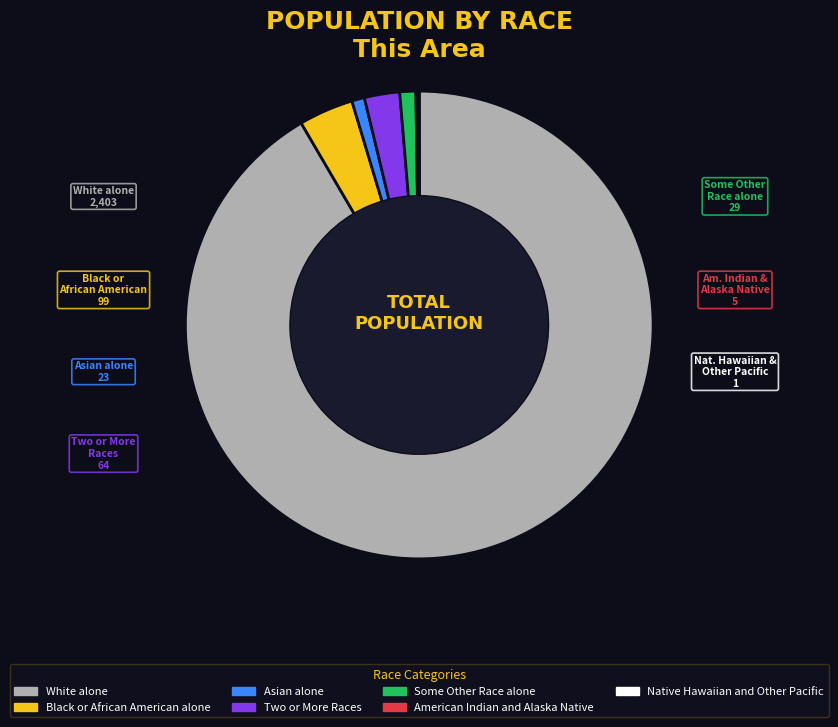

Do Two or More Races and Some Other Race alone together represent more than half of the pie?

No